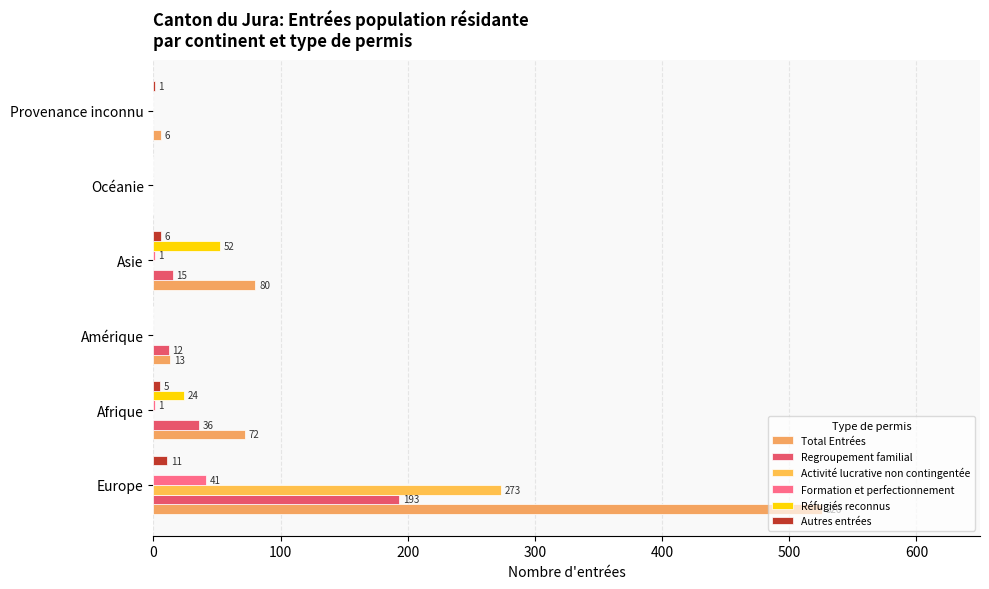

How many categories are shown in the chart?

6